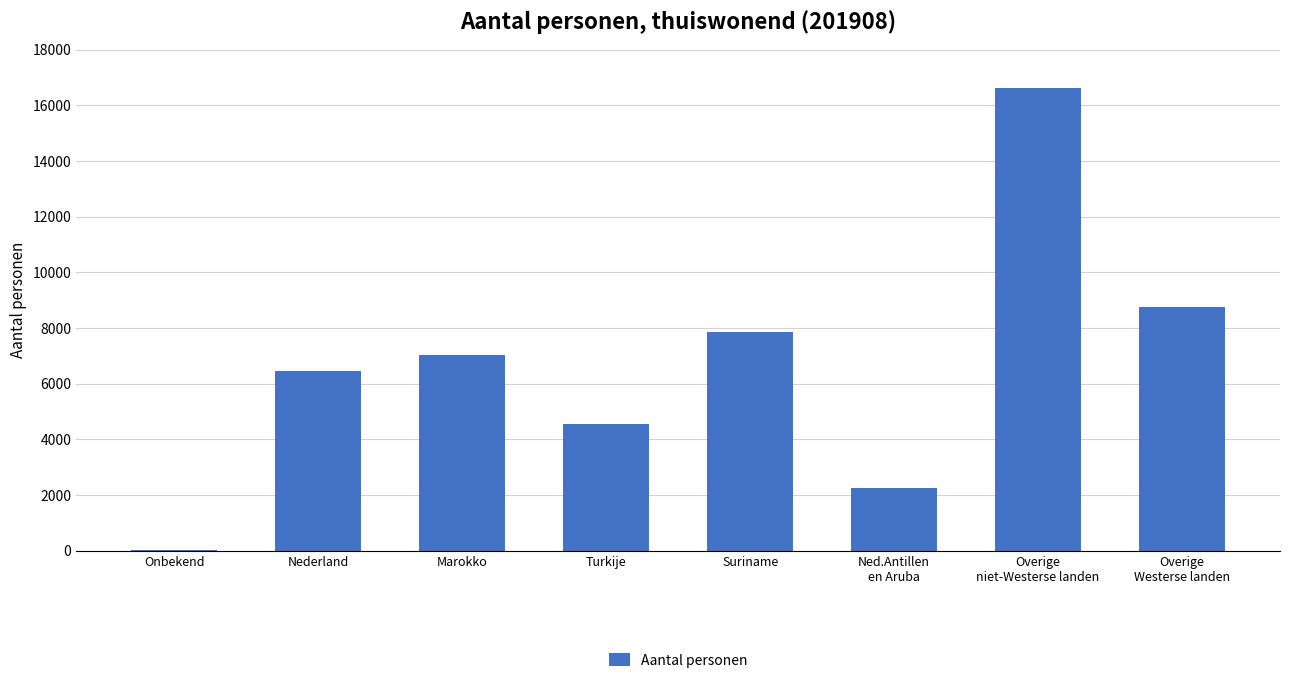

What is the maximum value shown in the chart?

16625